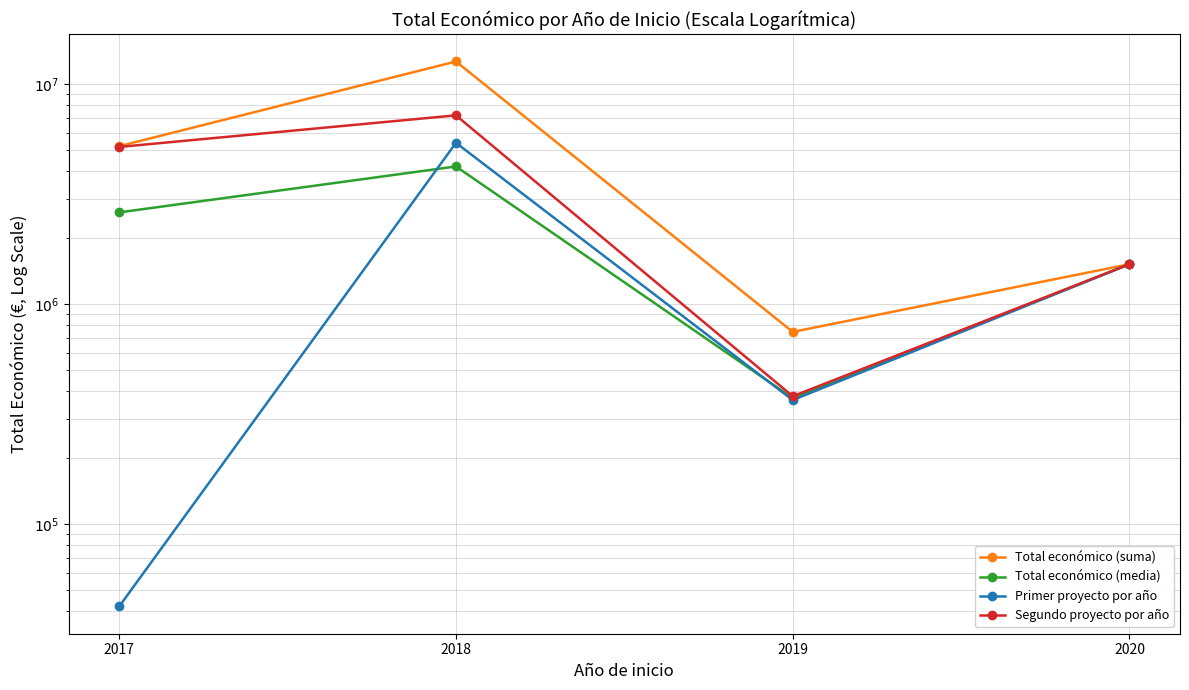

What is the average value of the Total económico (media) series?

2174753.5